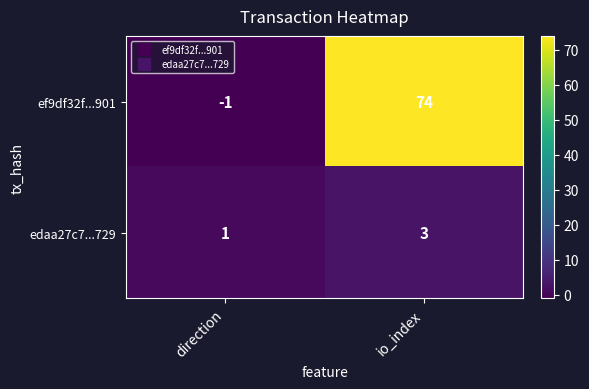

Which label corresponds to the largest value in the chart?

io_index